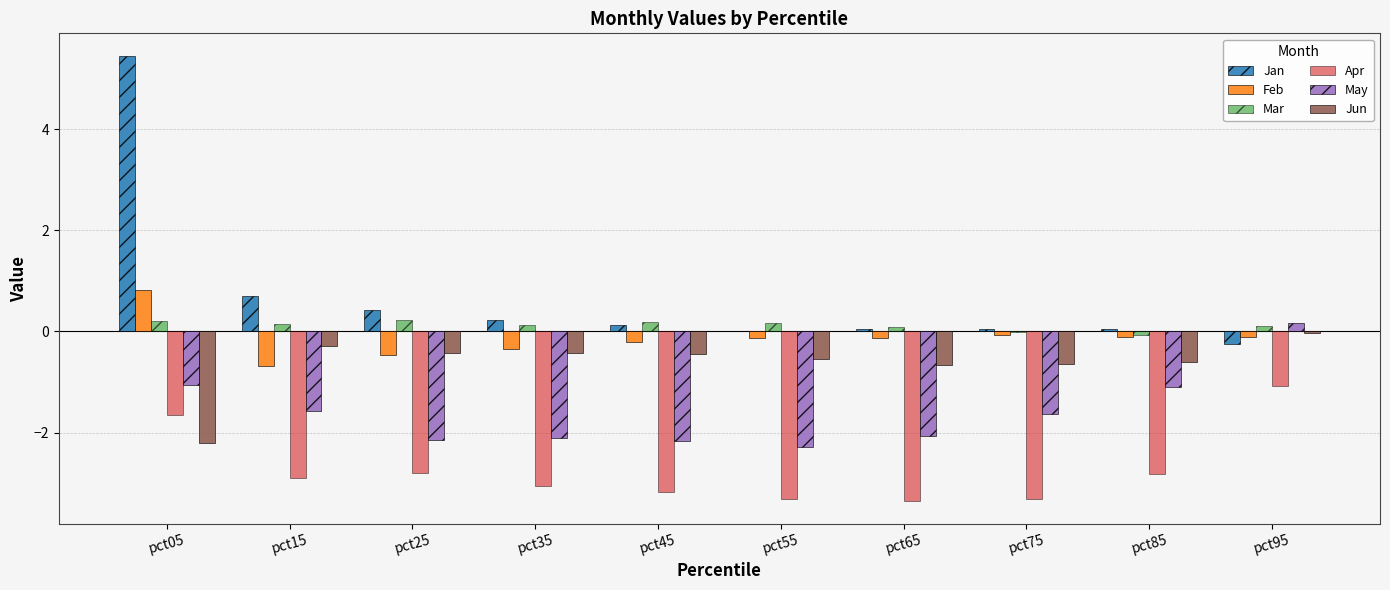

Are the bars horizontal?

No